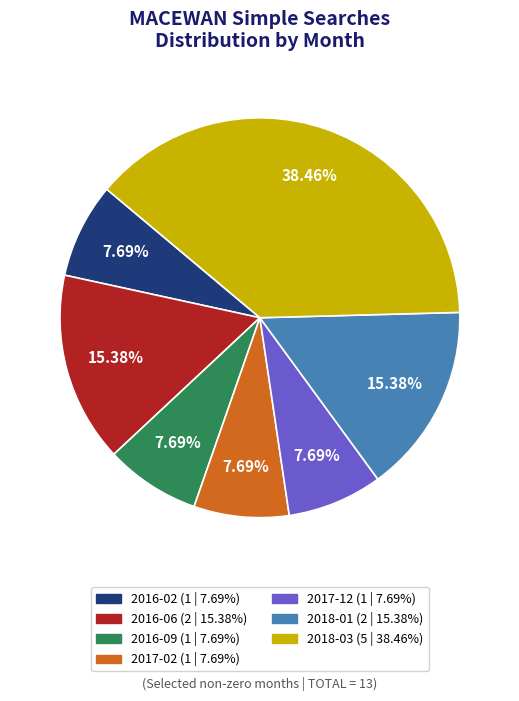

How many slices are in this pie chart?

7